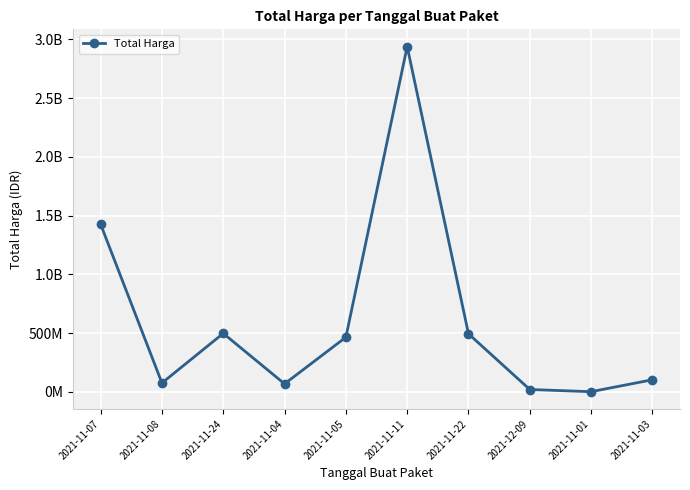

The chart shows a value of 18900000 at 2021-12-09. True or false?

True